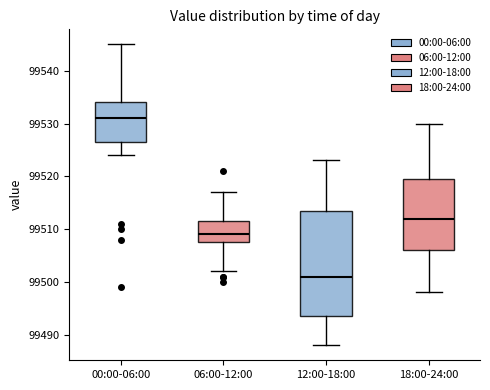

Reading left to right, read every box against the y-axis: the position of its median line, the range the box covers, and the ends of its whiskers. The values are not printed on the chart, so give them approximately, as read against the axis.

00:00-06:00: median 99531, box 99527 to 99534, whiskers 99524 to 99545
06:00-12:00: median 99509, box 99508 to 99512, whiskers 99502 to 99517
12:00-18:00: median 99501, box 99494 to 99514, whiskers 99488 to 99523
18:00-24:00: median 99512, box 99506 to 99520, whiskers 99498 to 99530